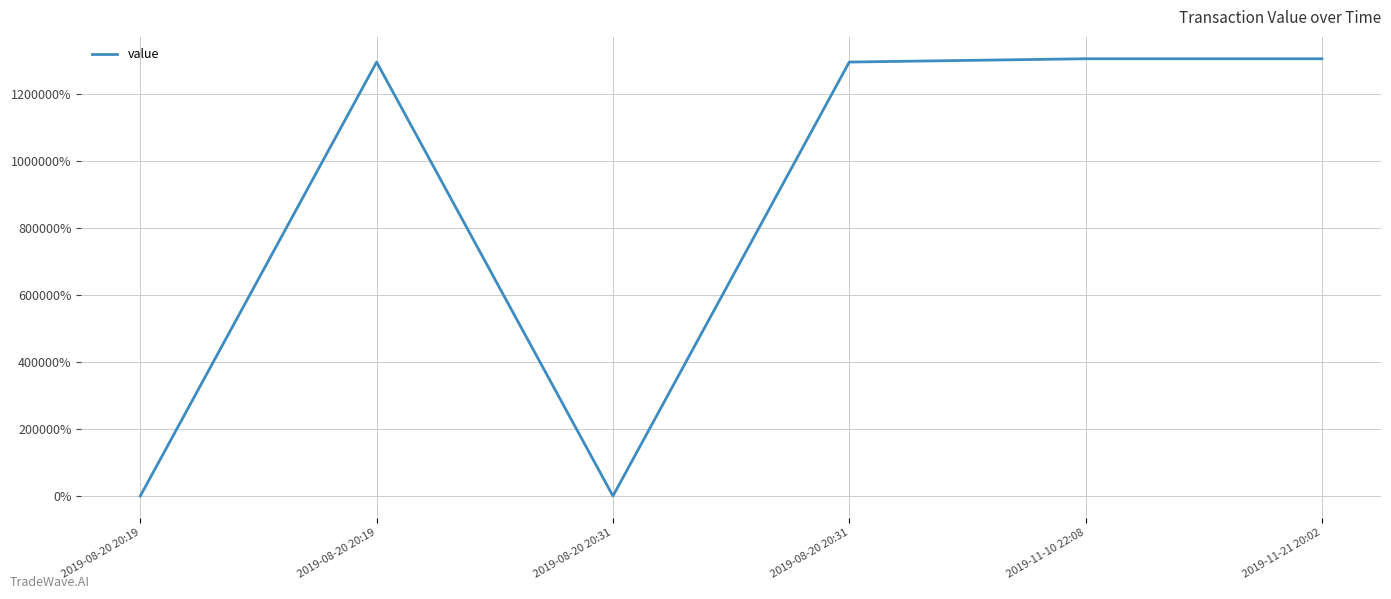

Reading right to left, list all the values displayed in this chart.

2019-11-21 20:02=1305287.4	2019-11-10 22:08=1305287.4	2019-08-20 20:31=1295409.5	2019-08-20 20:31=100.0	2019-08-20 20:19=1295409.5	2019-08-20 20:19=100.0